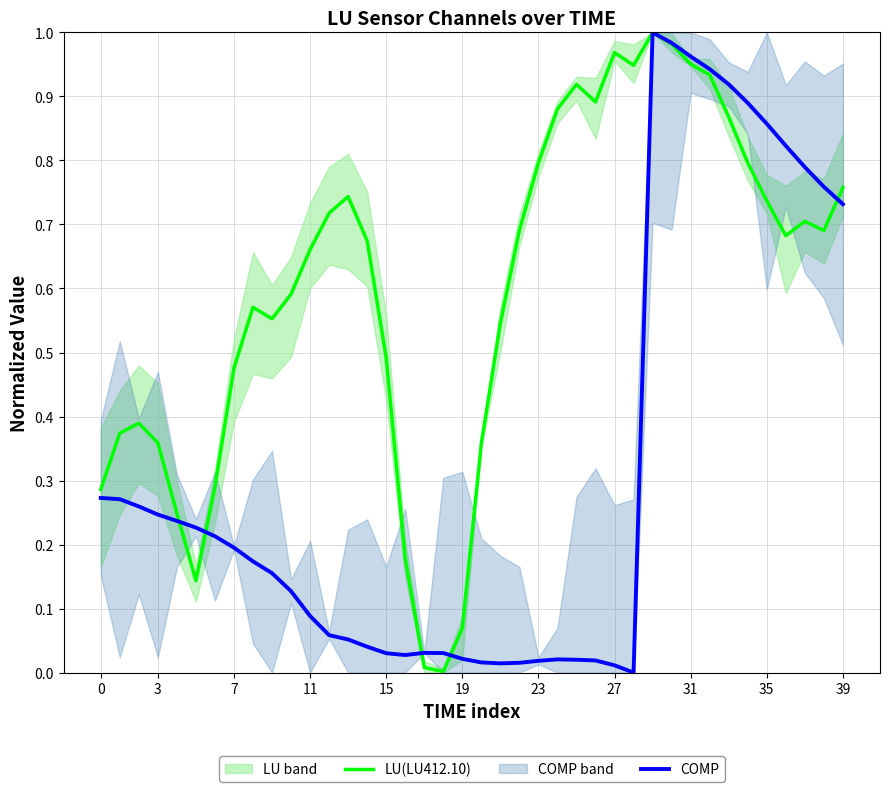

How many intersections are there between COMP and LU(LU412.10)?

5